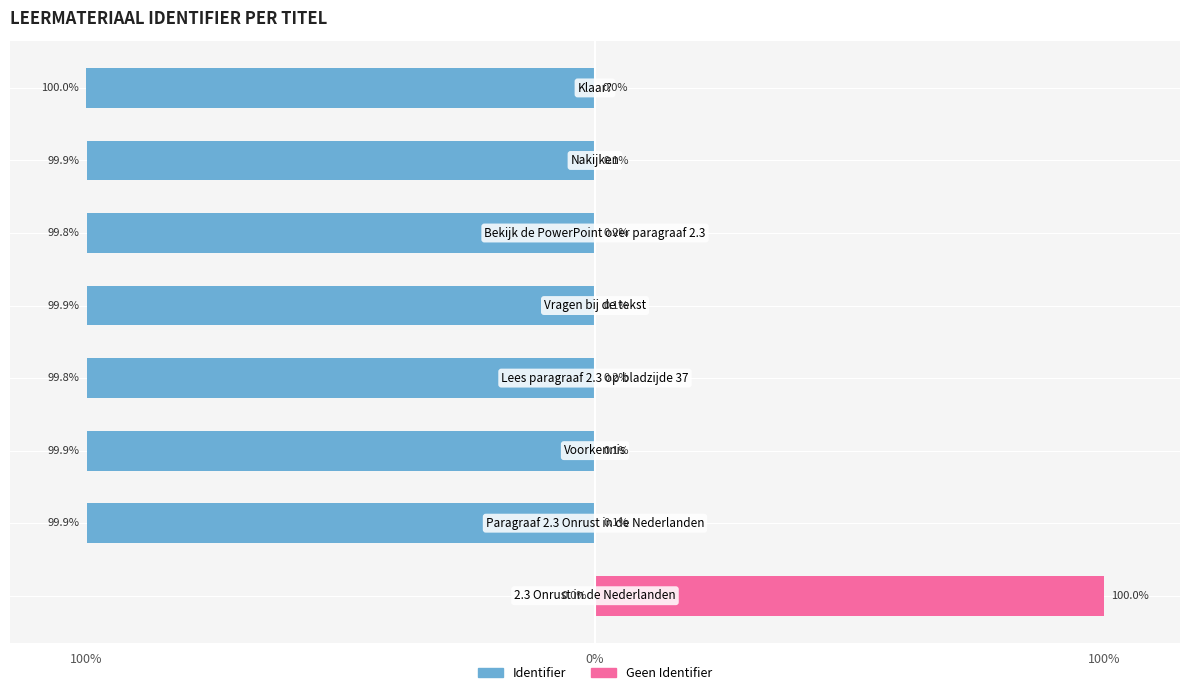

How many values in the Identifier series are below -99?

7